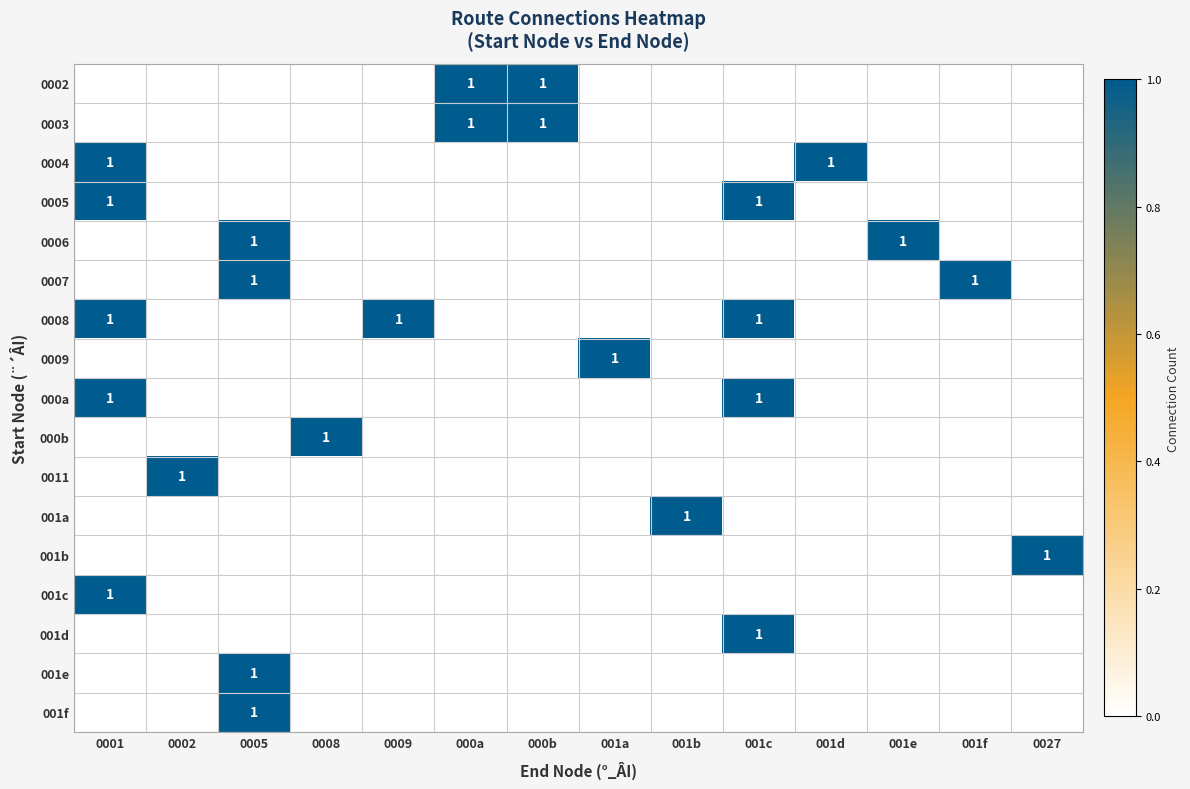

Which series has the largest total across all categories?

0008